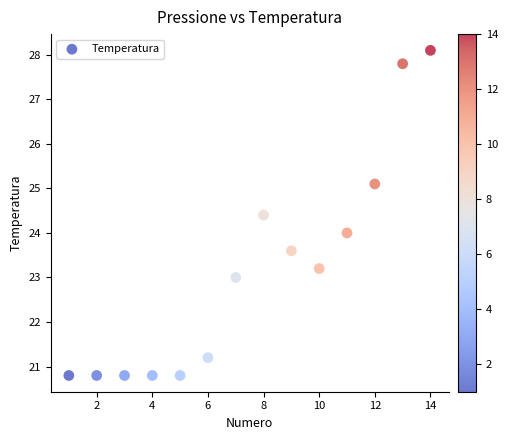

What is the range of X values (max minus min)?

13.0